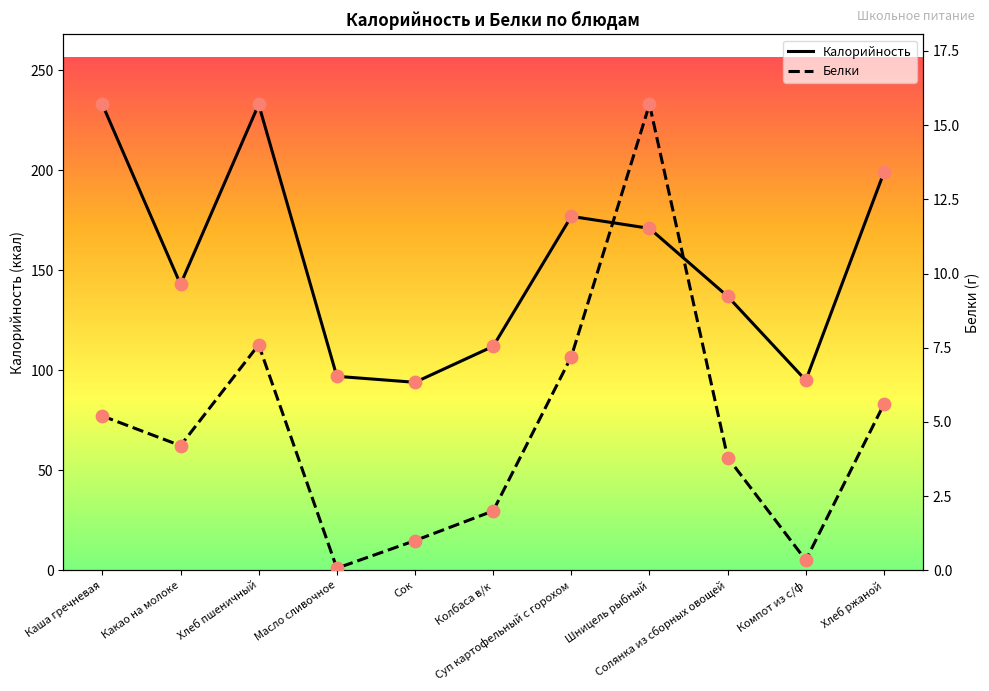

What are all the series names shown in the legend?

Калорийность, Белки